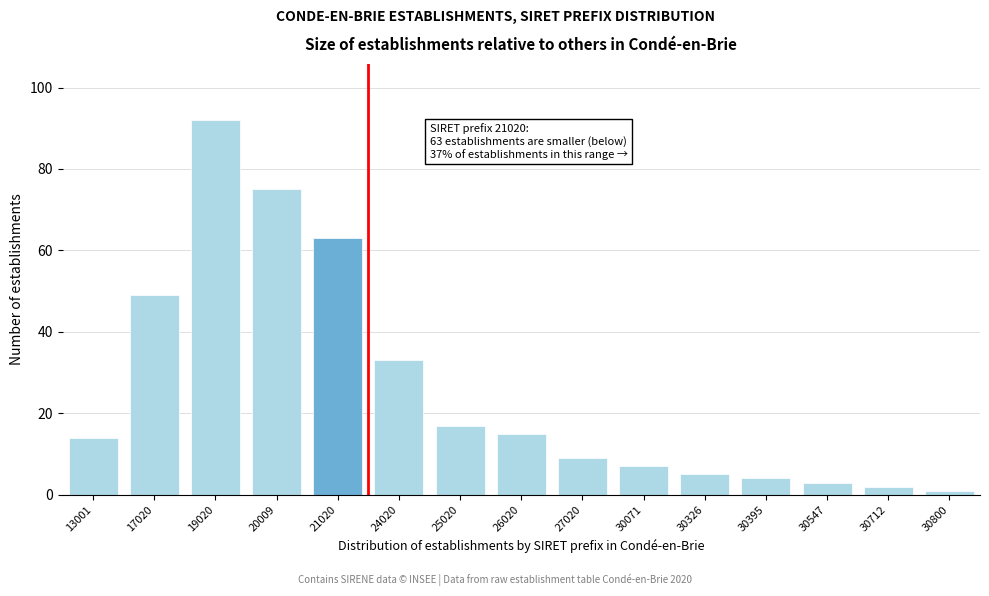

Reading left to right, list all the values displayed in this chart.

13001=14	17020=49	19020=92	20009=75	21020=63	24020=33	25020=17	26020=15	27020=9	30071=7	30326=5	30395=4	30547=3	30712=2	30800=1